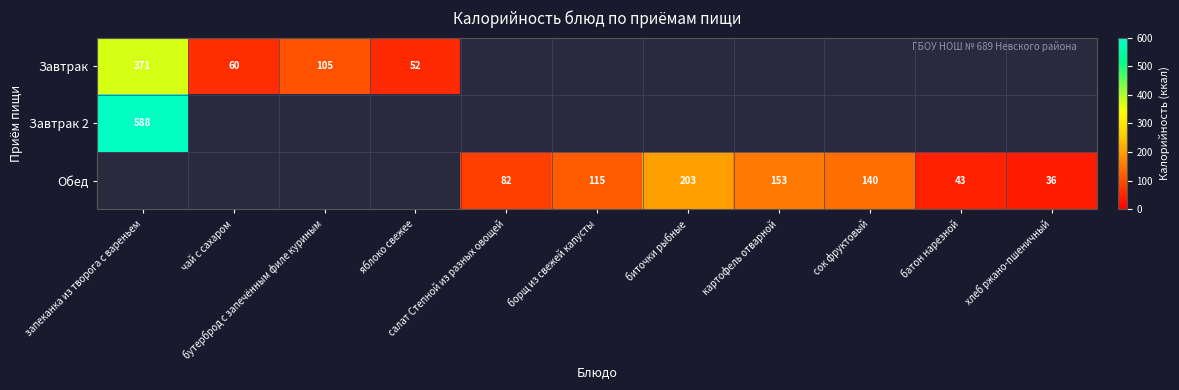

Which category has the highest value in the Обед series?

запеканка из творога с вареньем